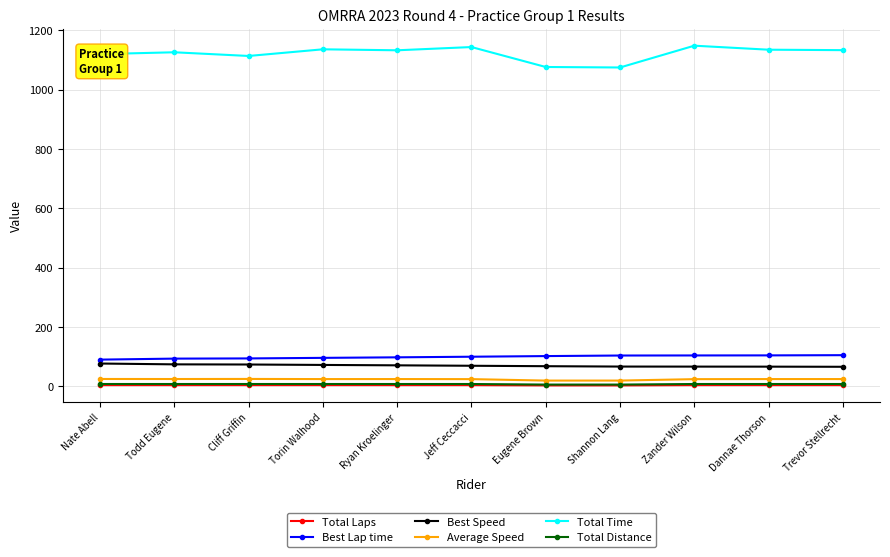

True or false: Best Speed and Total Laps cross at least once.

False